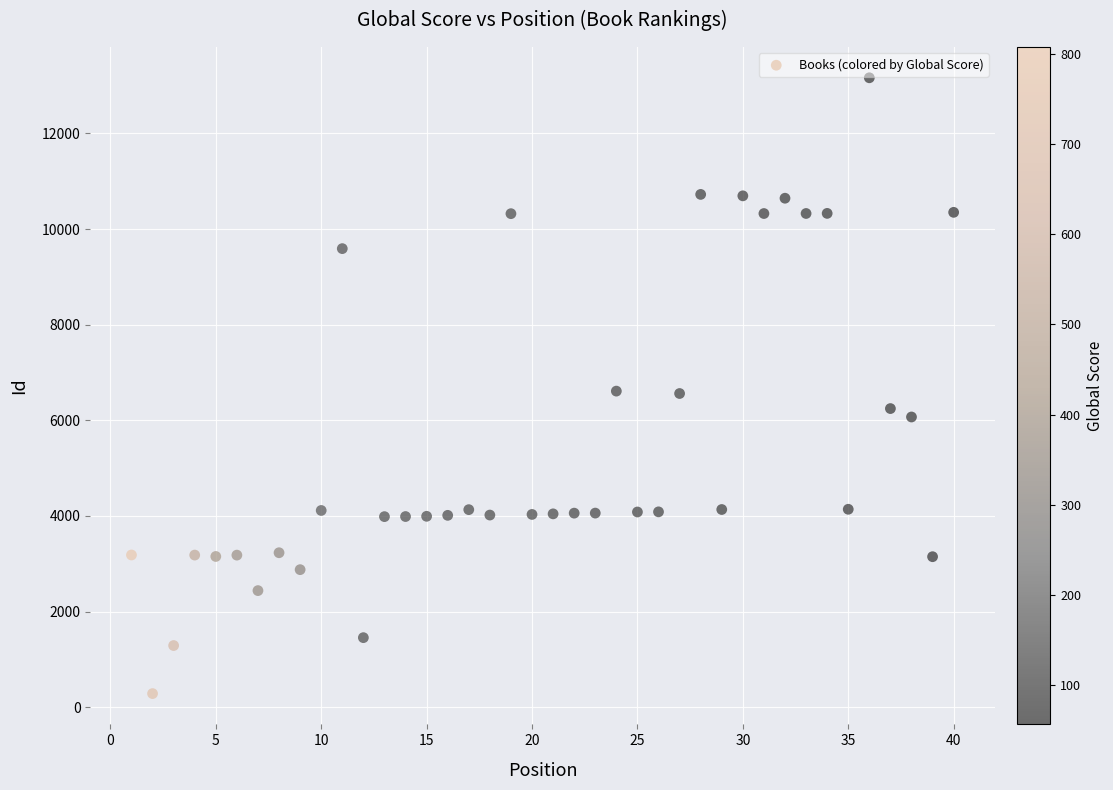

What is the range of Y values (max minus min)?

12879